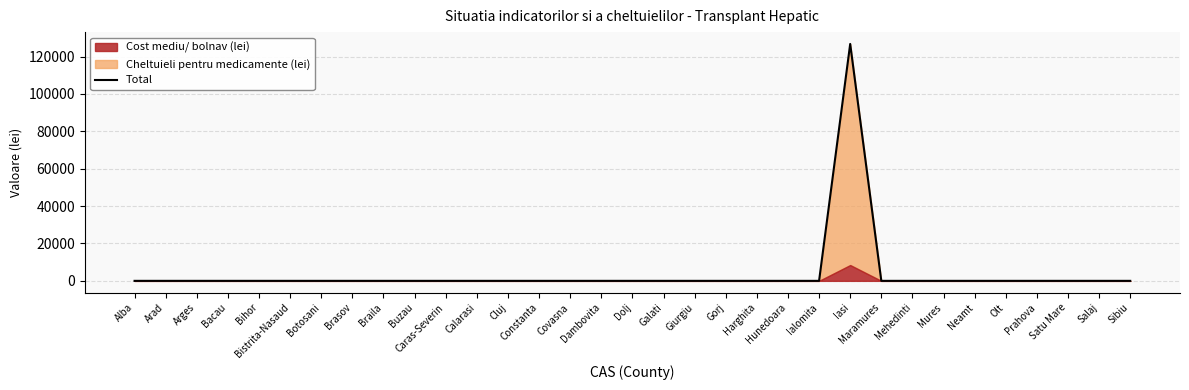

Does the chart have visible grid lines?

Yes